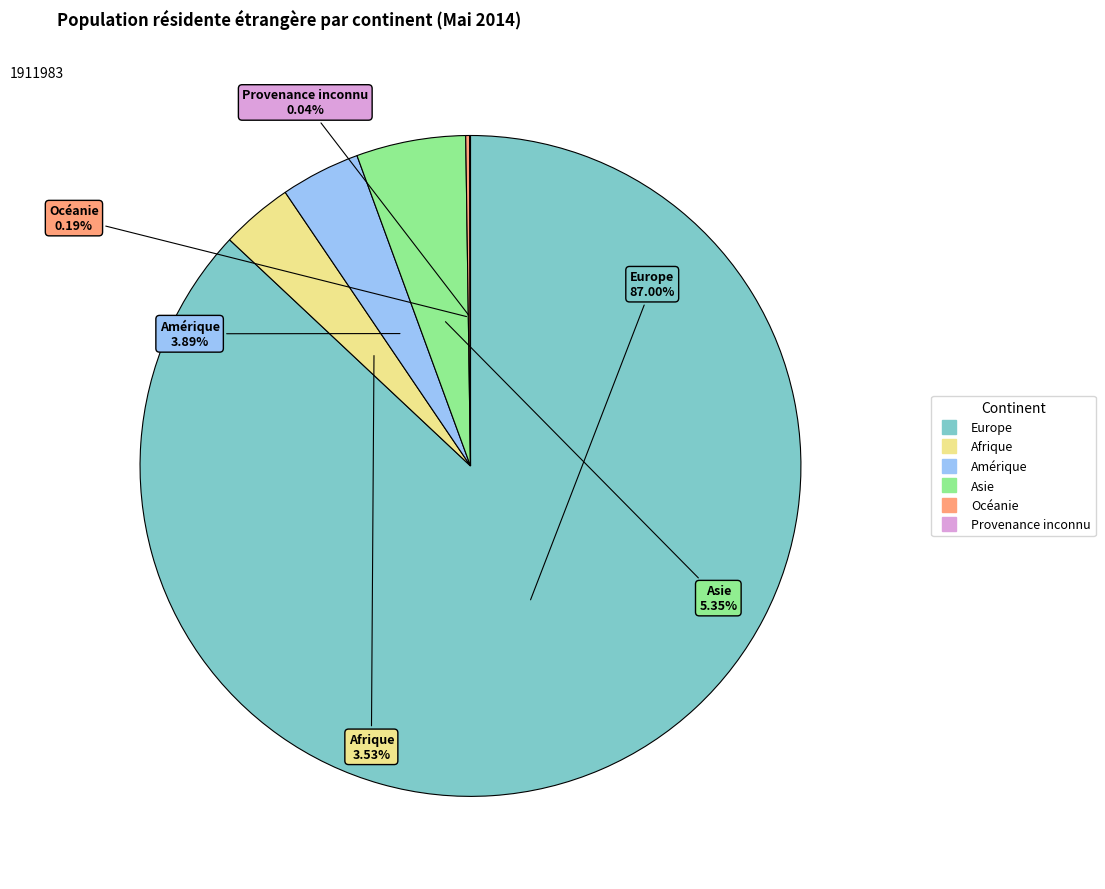

Which category has the biggest portion of the pie?

Europe